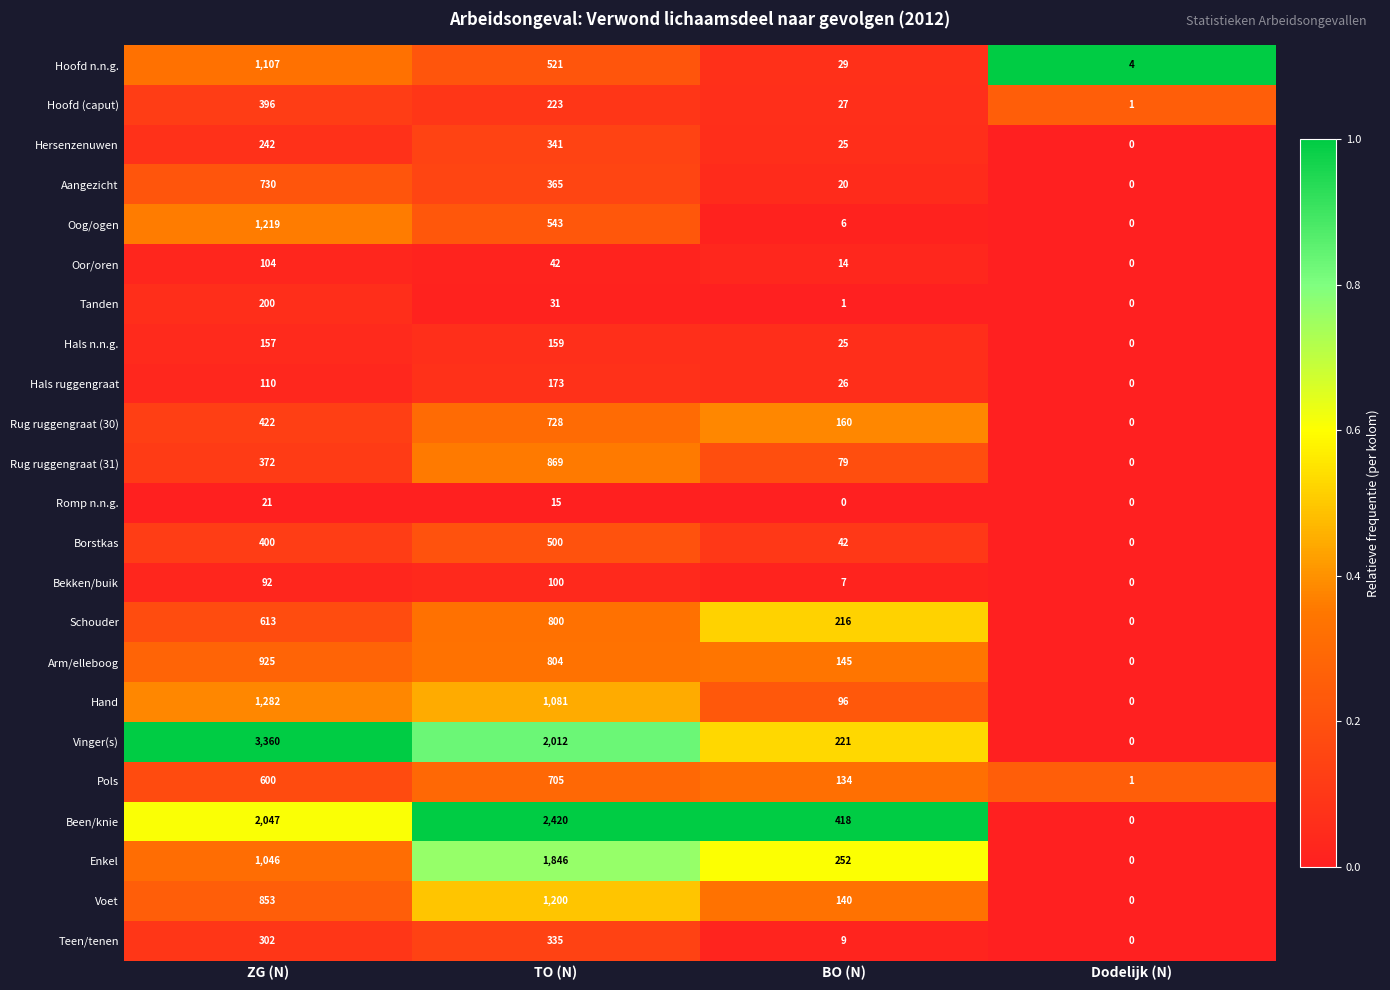

How many categories are shown in the chart?

4